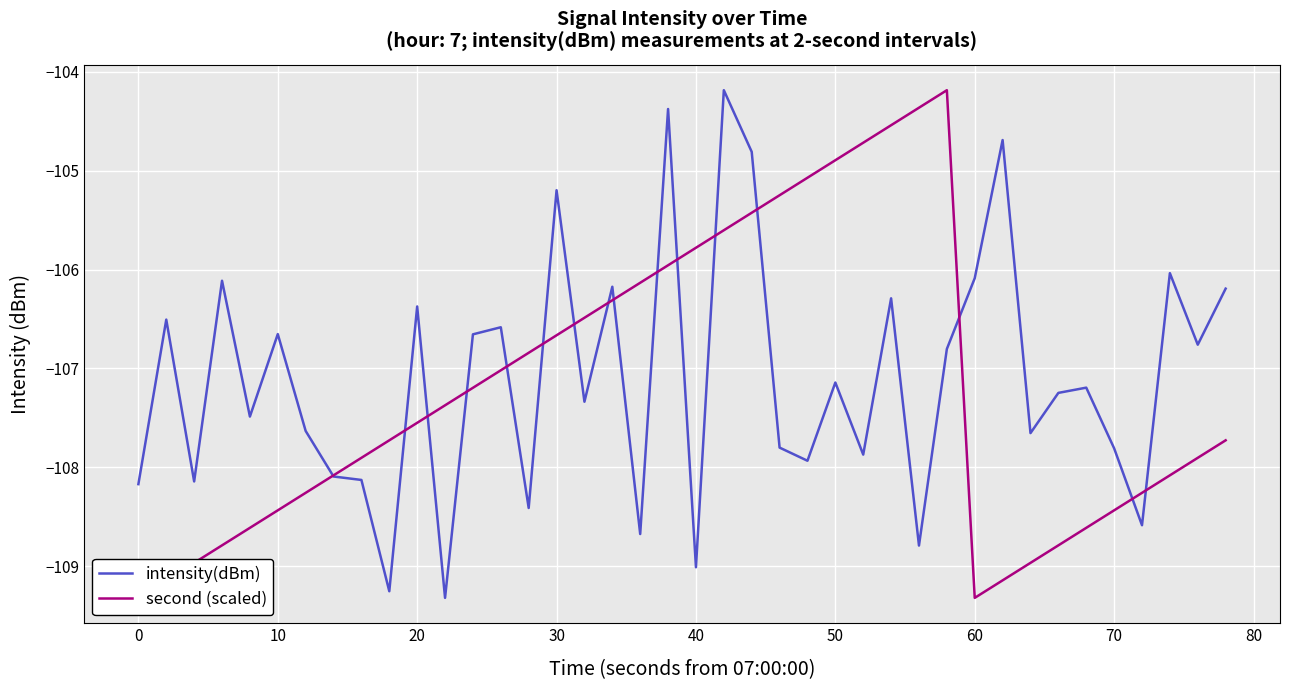

What is the maximum value for intensity(dBm)?

-104.2